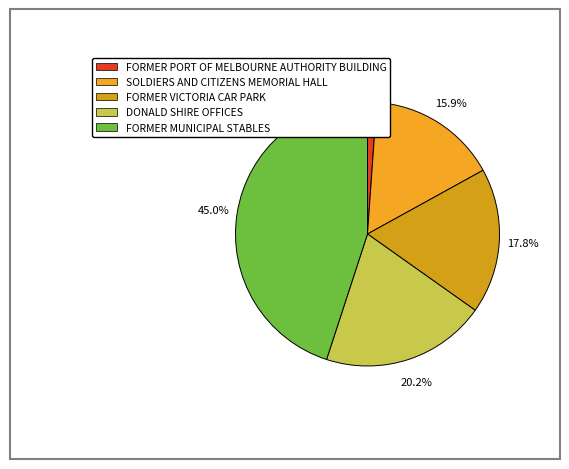

Is there any slice that represents more than half of the pie?

No